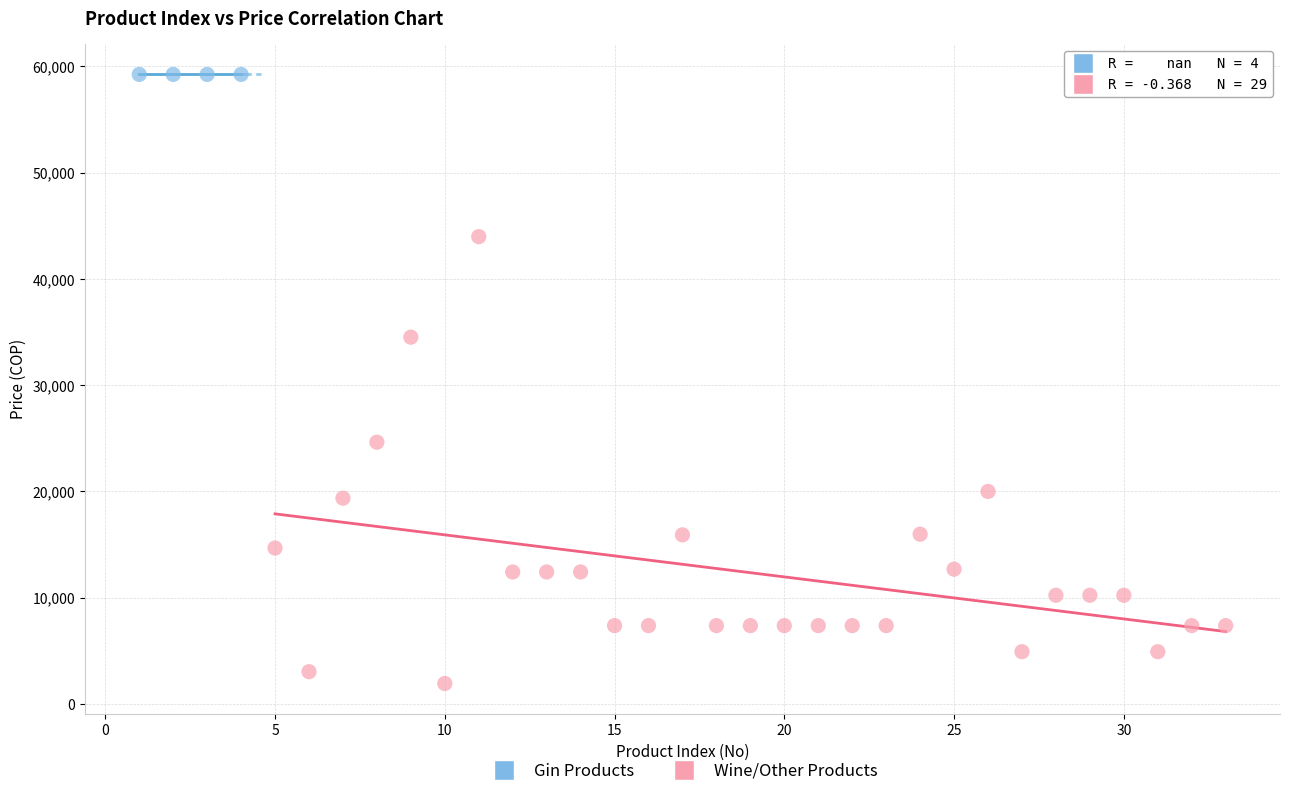

Which series contains the highest Y value?

Gin Products